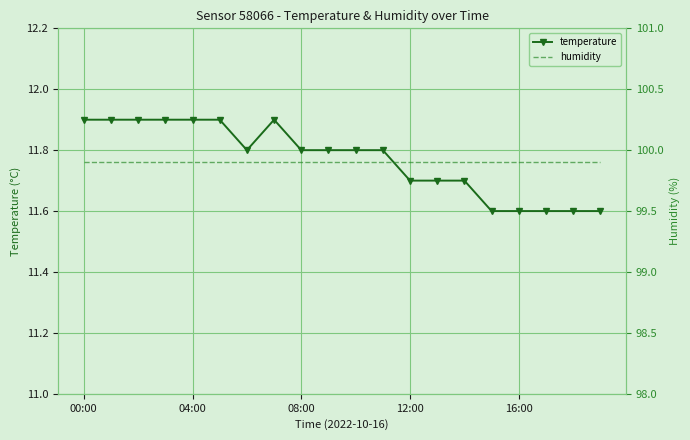

The temperature series shows 11.9 at 04:00. True or false?

True